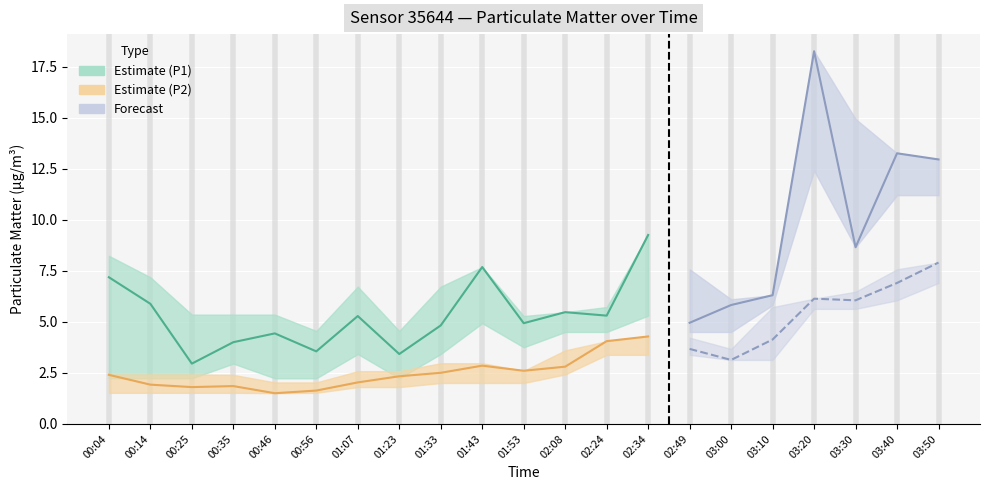

True or false: P1 and P1_lower intersect in this chart.

False